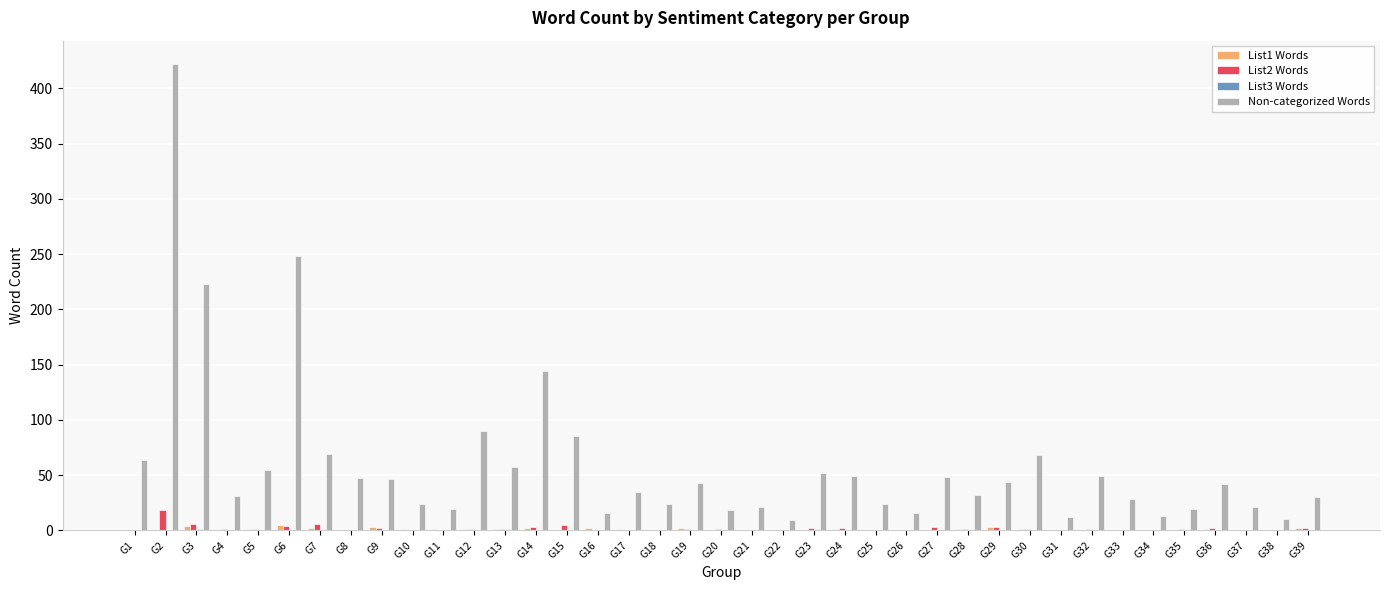

Which series has the widest spread of values?

Non-categorized Words